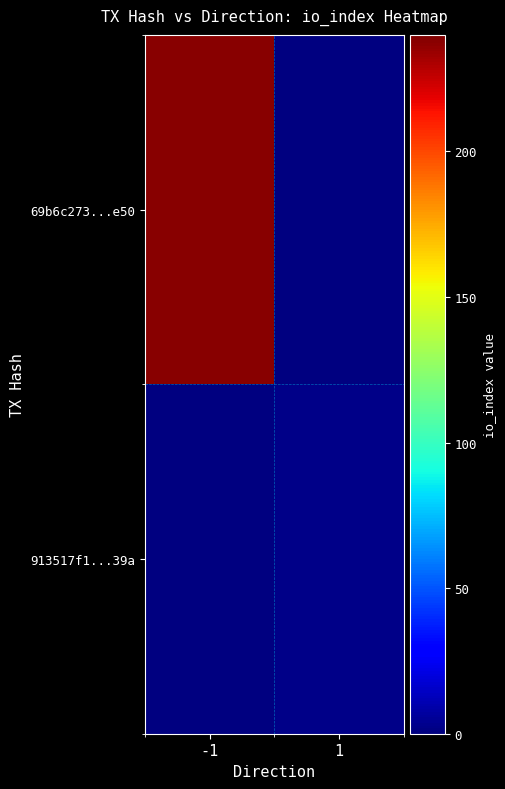

The 913517f1...39a series shows 0.6 at 1. True or false?

False